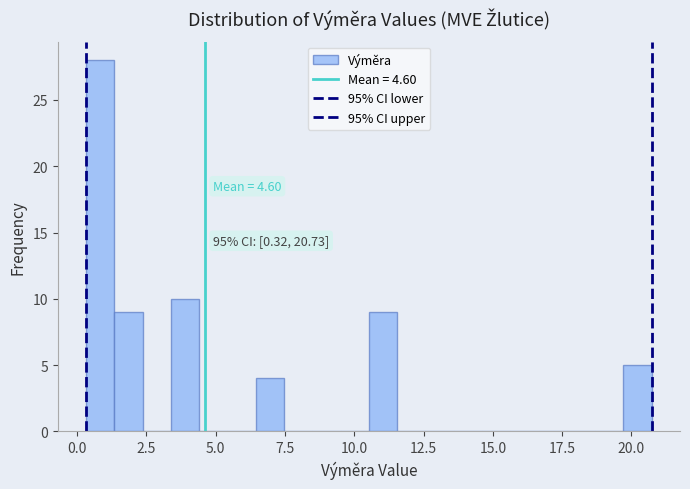

Read against the x-axis, roughly where is the centre of the tallest bar?

1.0